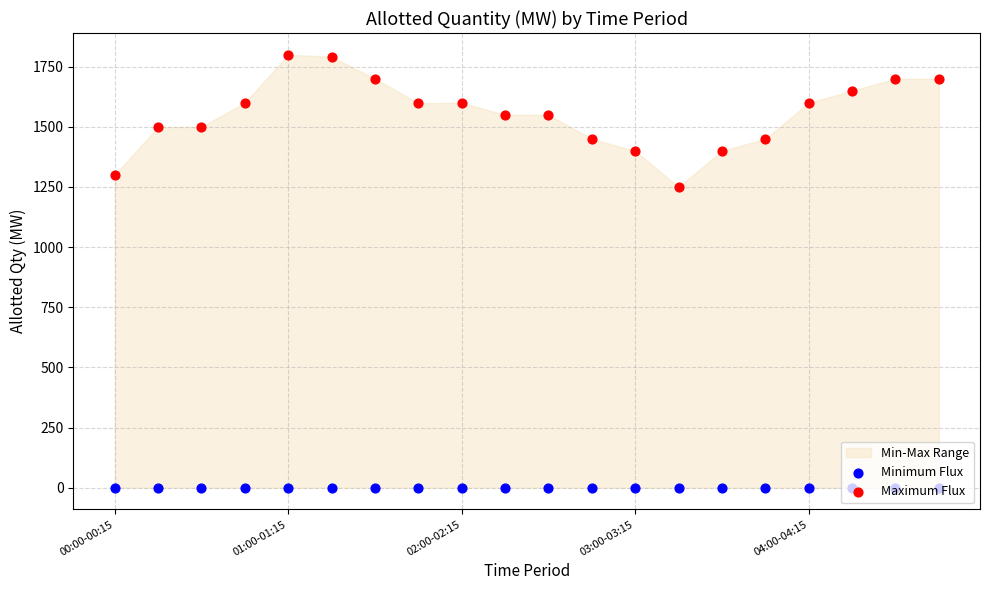

Which series contains the lowest Y value?

Minimum Flux